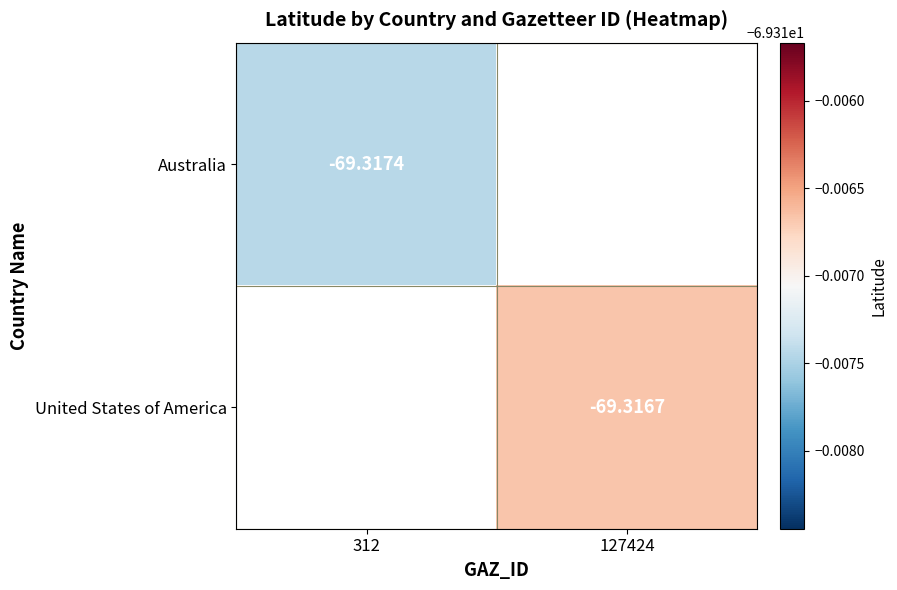

What is the smallest value displayed?

-69.3